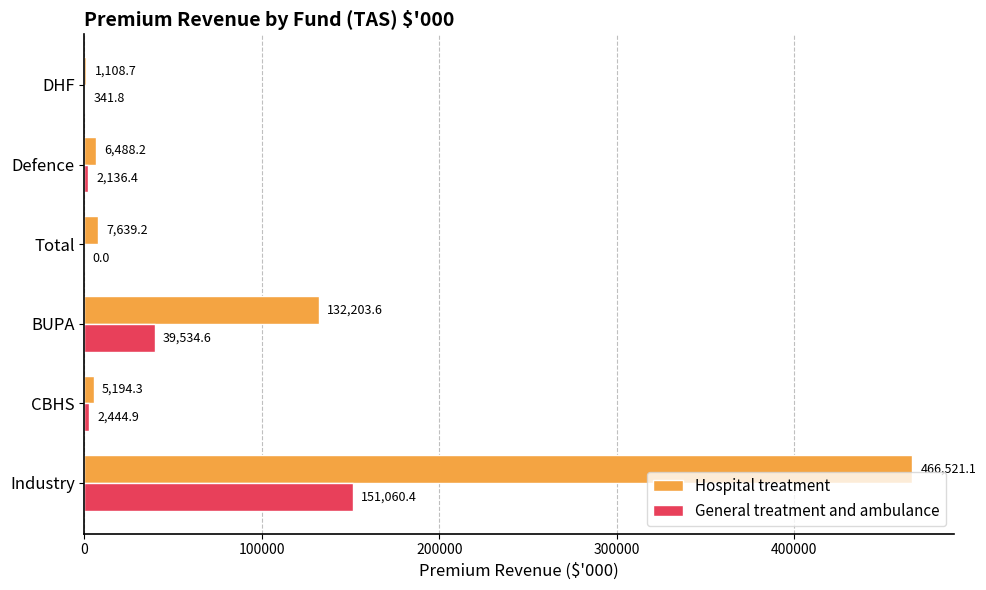

What are all the series names shown in the legend?

Hospital treatment, General treatment and ambulance